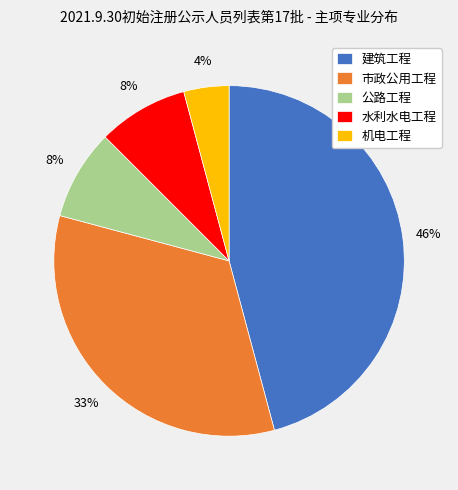

To the nearest percent, what is the difference between the largest and smallest slice percentages?

42%